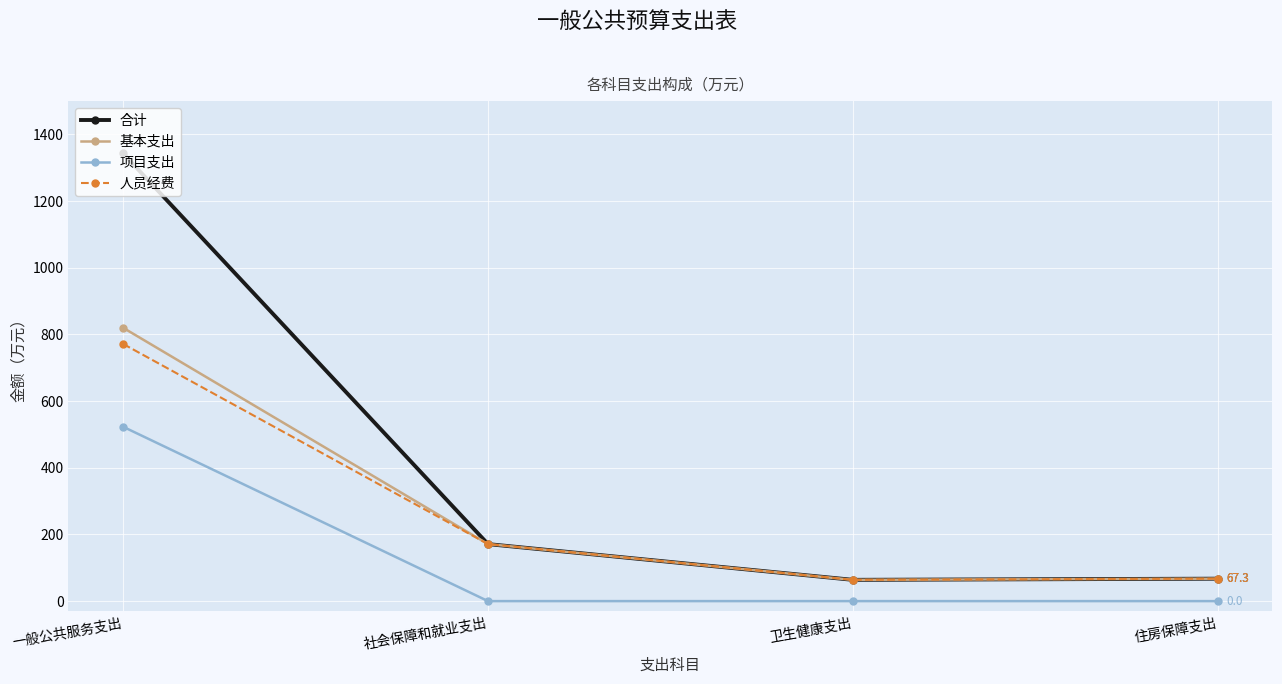

How many distinct data groups are displayed?

4